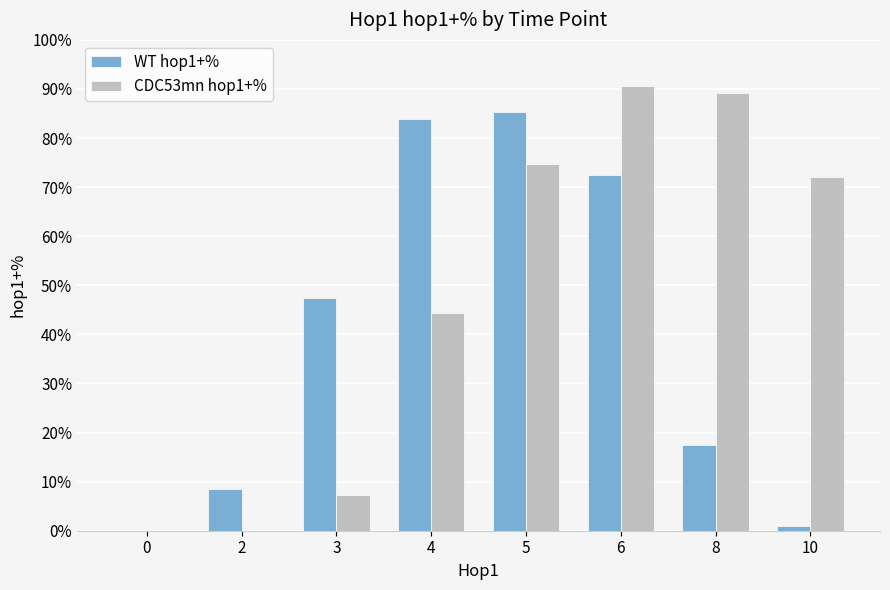

What is the highest value of the CDC53mn hop1+% series?

90.7